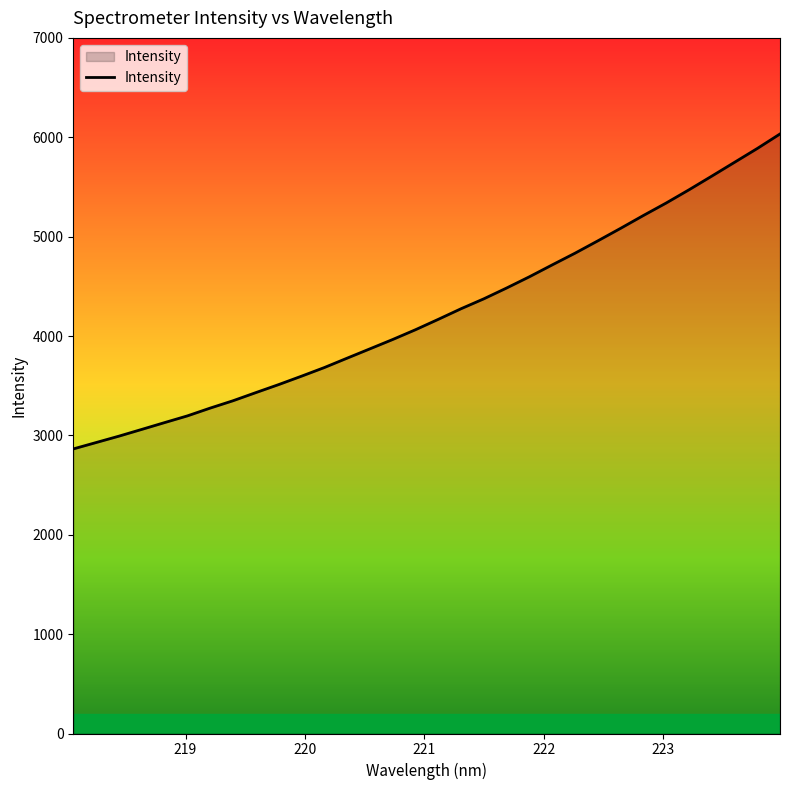

What is the smallest value displayed?

2863.7